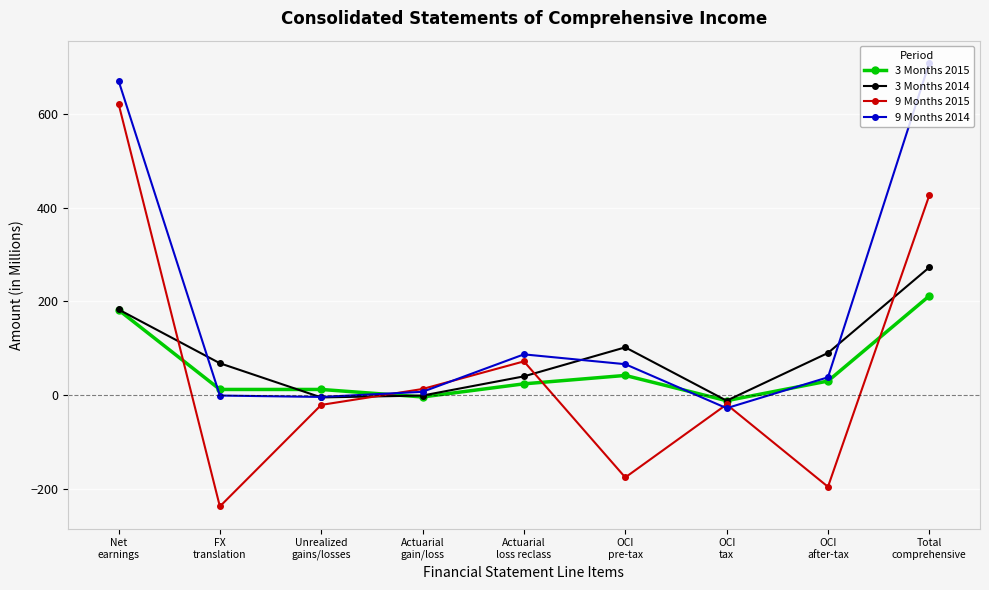

How many interior local peaks does the 3 Months 2014 series have?

1